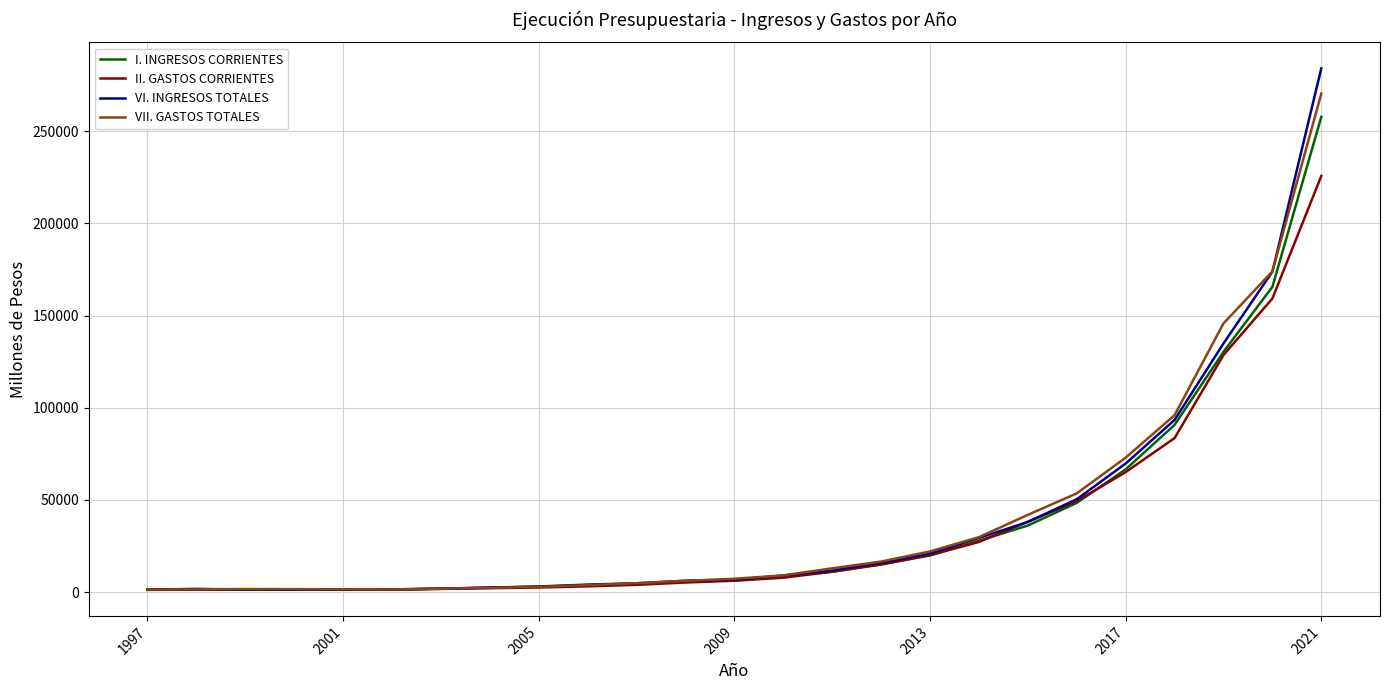

Rank the series by their maximum value, from highest to lowest.

VI. INGRESOS TOTALES, VII. GASTOS TOTALES, I. INGRESOS CORRIENTES, II. GASTOS CORRIENTES